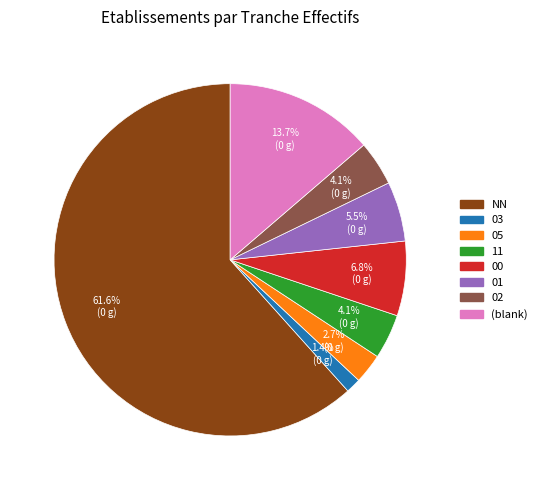

Is there any slice that represents more than half of the pie?

Yes